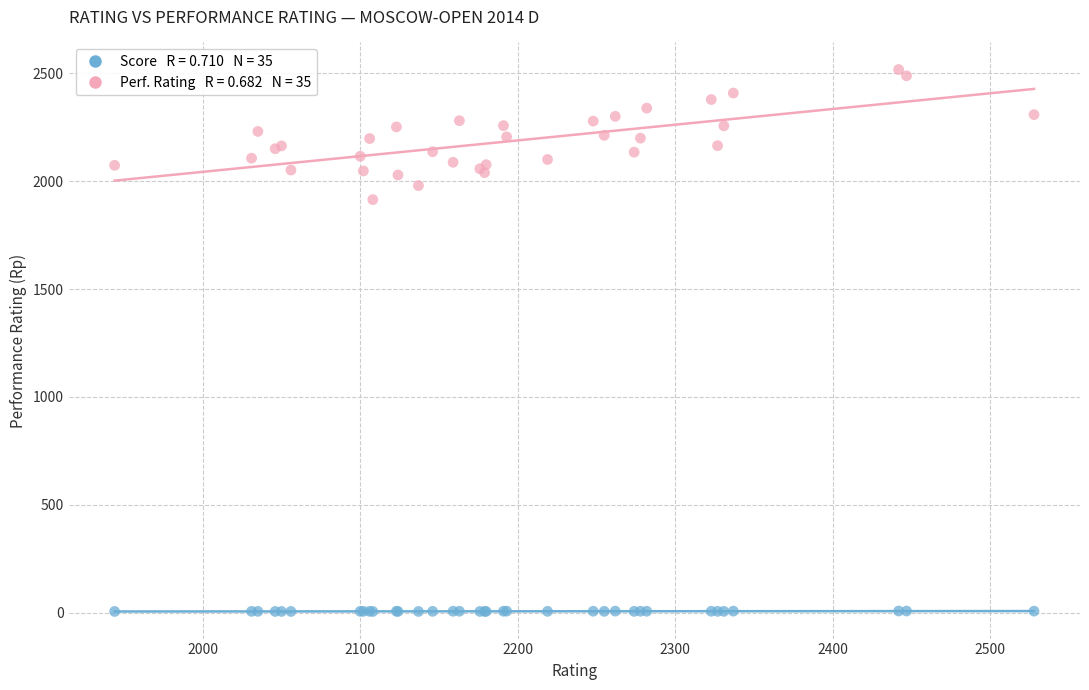

Across all series, what Y value is closest to 1261?

1915.0